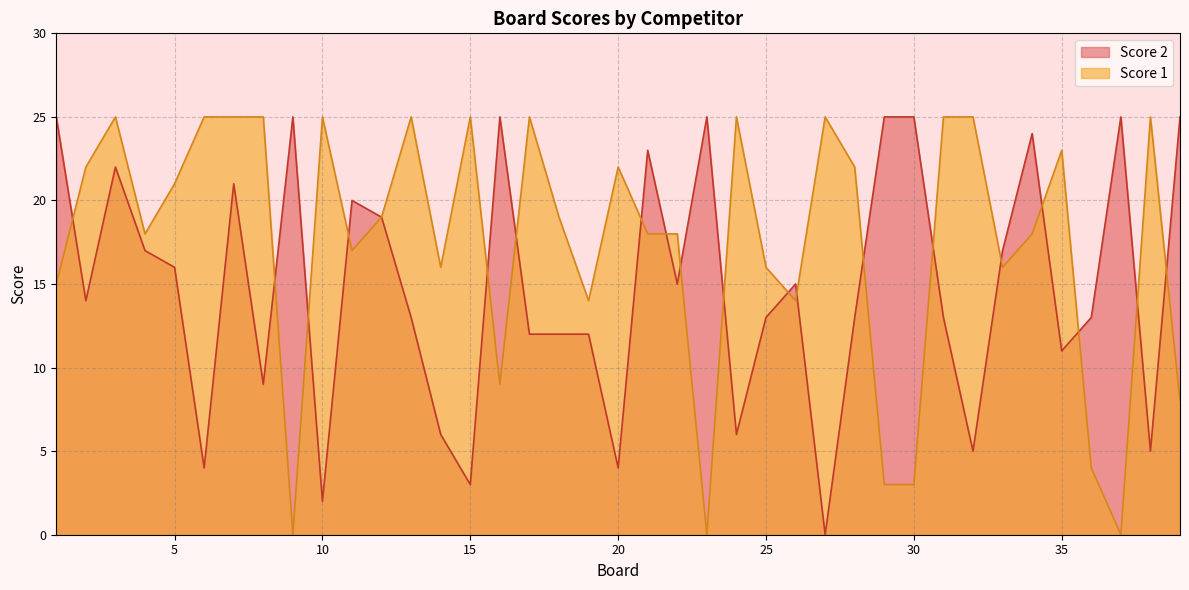

In Score 1, how many points are higher than both neighbors (excluding endpoints)?

10